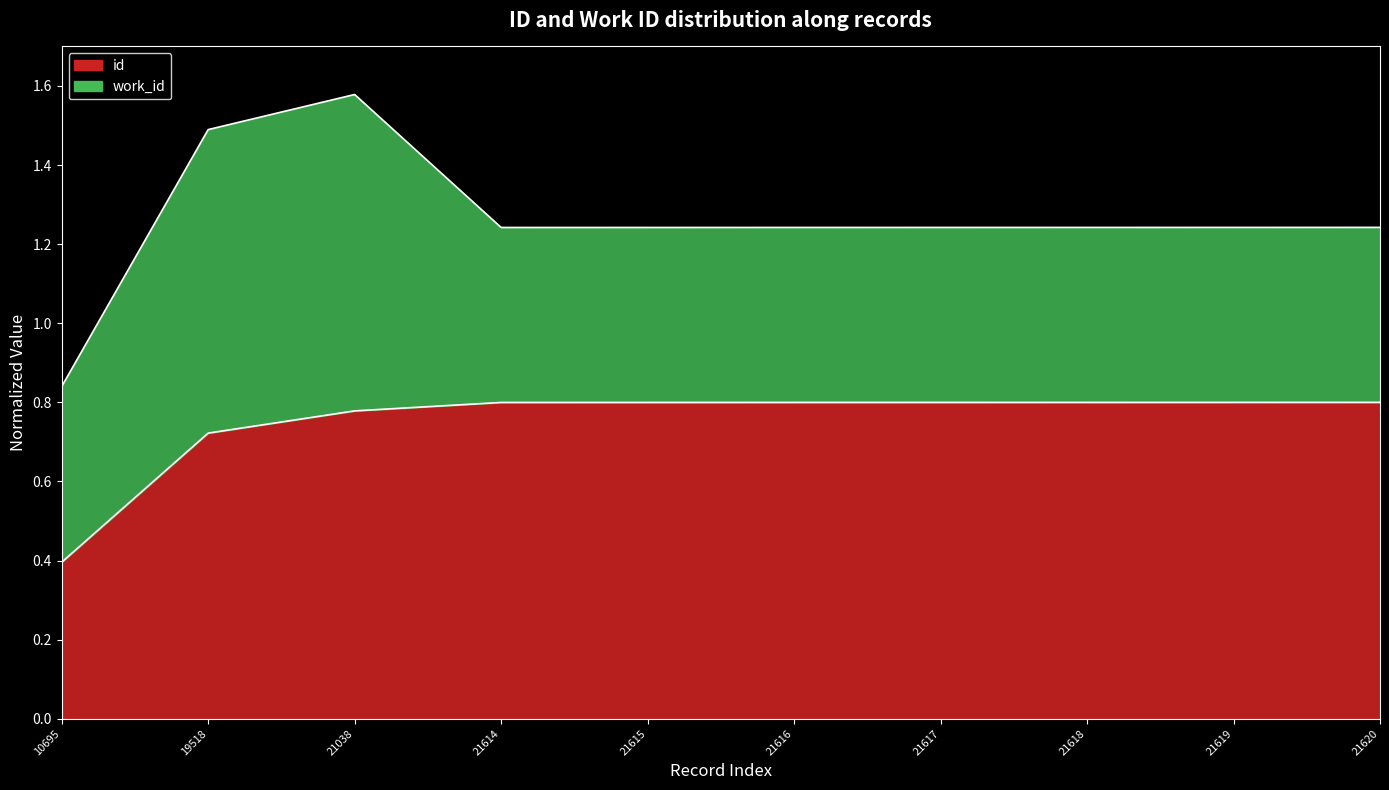

What is the maximum value shown in the chart?

0.8